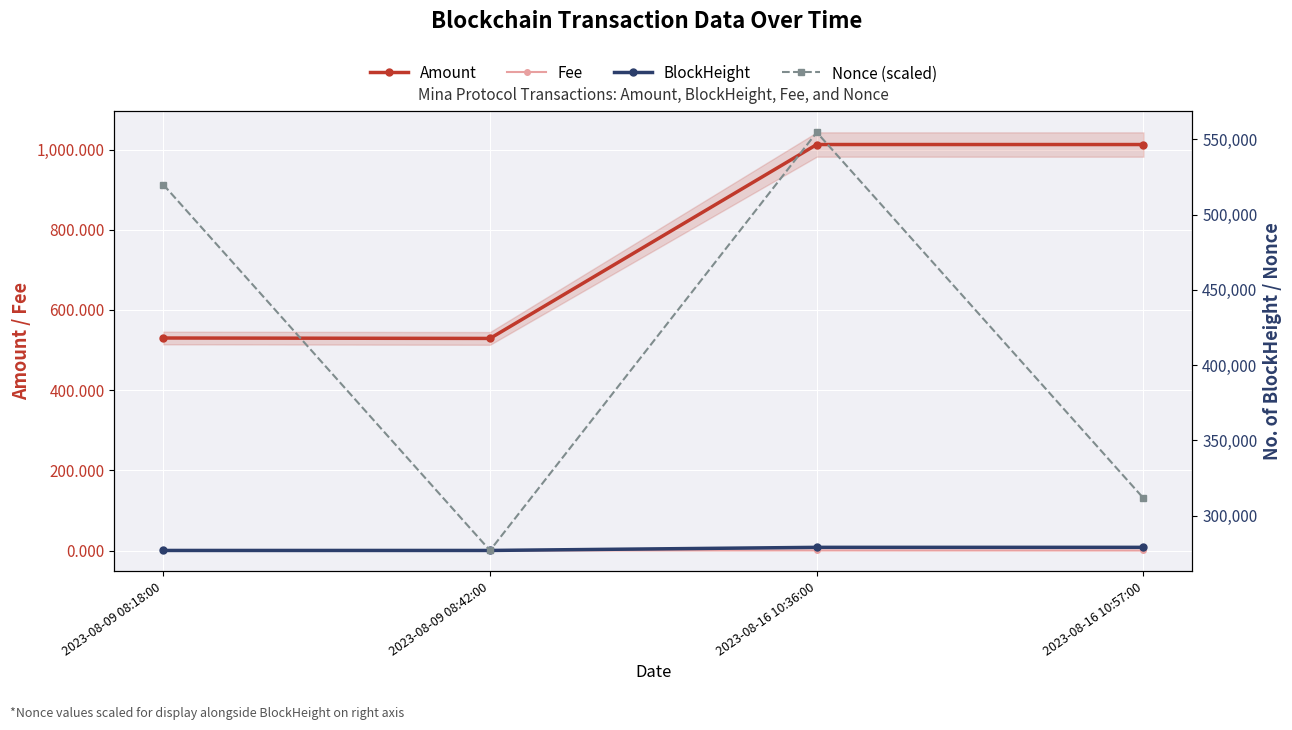

Reading left to right, what are all the values shown in this chart?

Amount: 530.0	529.0	1012.6	1012.5
Fee: 0.2	0.1	0.2	0.1
BlockHeight: 276995.0	276999.0	279062.0	279067.0
Nonce (scaled): 519890.0	276990.0	554590.0	311690.0